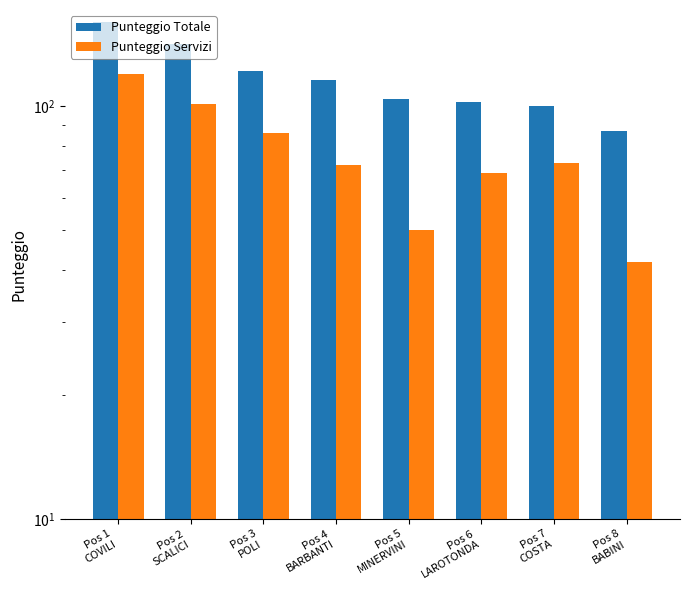

Which series changed the most between Pos 2
SCALICI and Pos 3
POLI?

Punteggio Totale